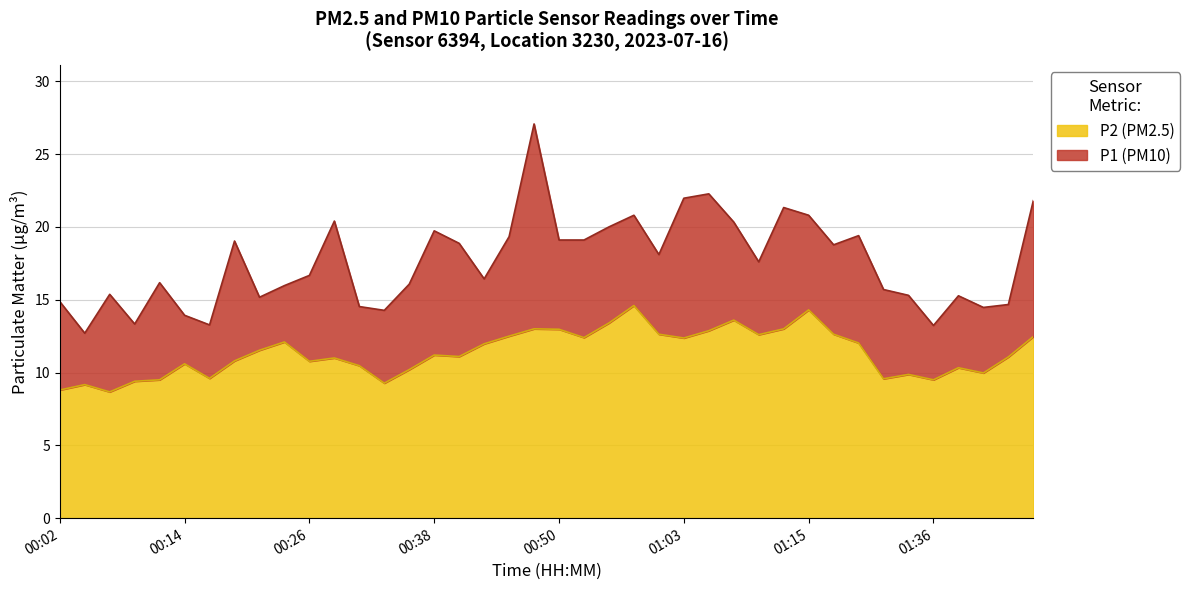

Rank the series by their maximum value, from lowest to highest.

P2, P1